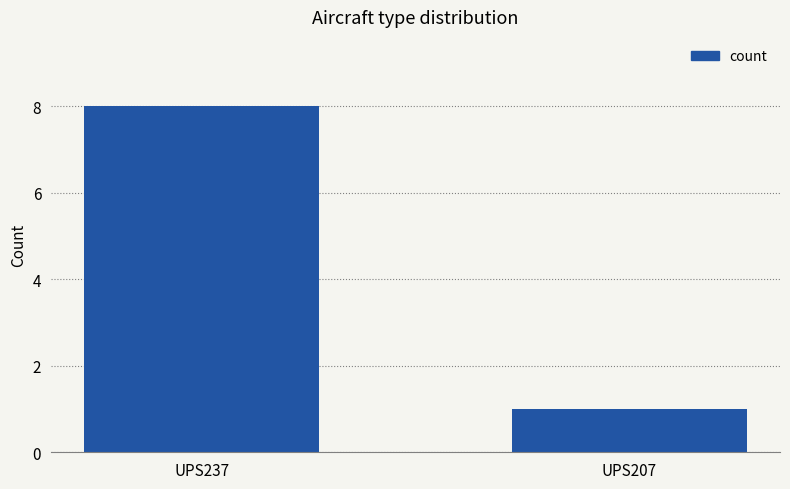

What is the ratio of the value at UPS237 to the value at UPS207?

8.0